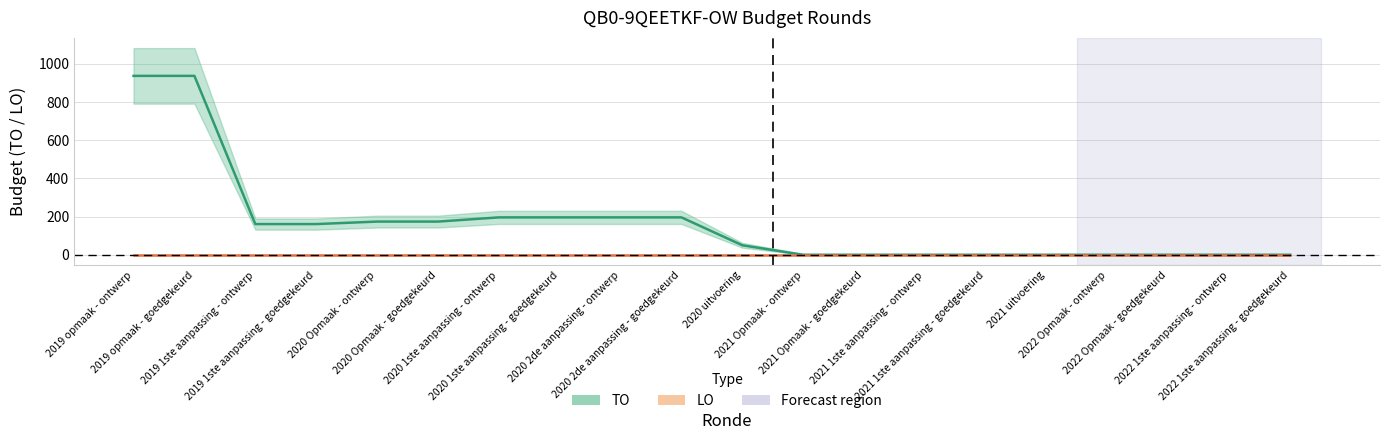

Which series has the widest spread of values?

TO